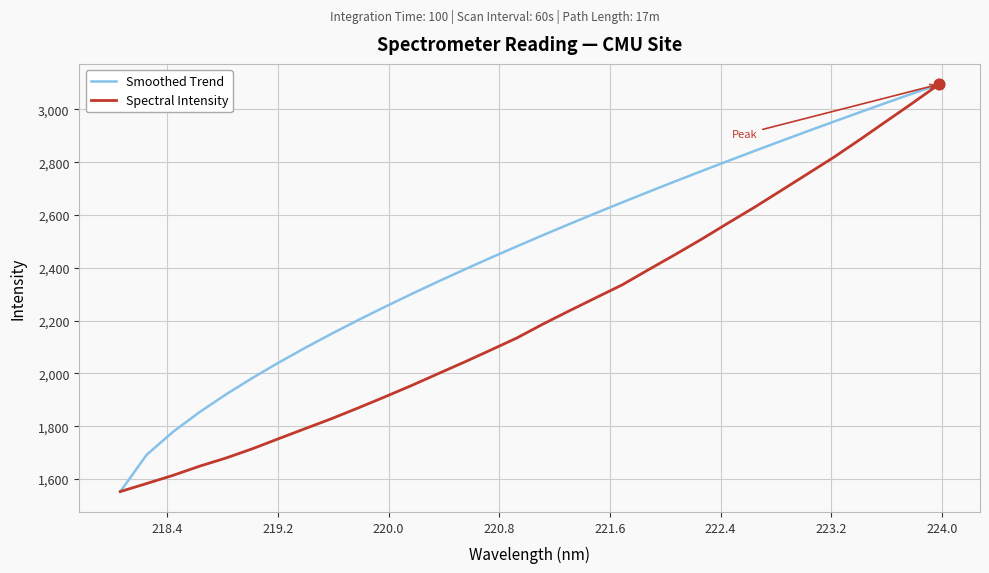

Rank the series by their average value, from highest to lowest.

Smoothed Trend, Spectral Intensity